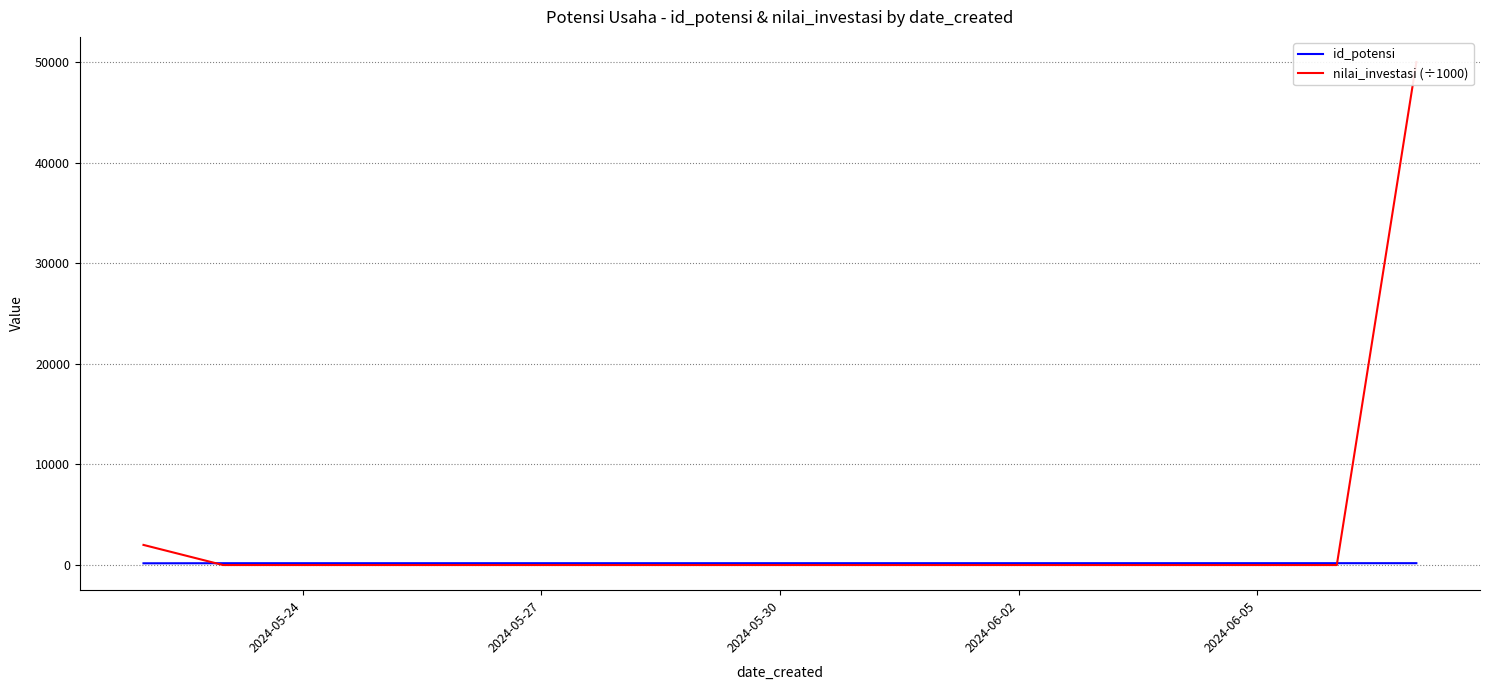

Which series has the largest total across all categories?

nilai_investasi (÷1000)